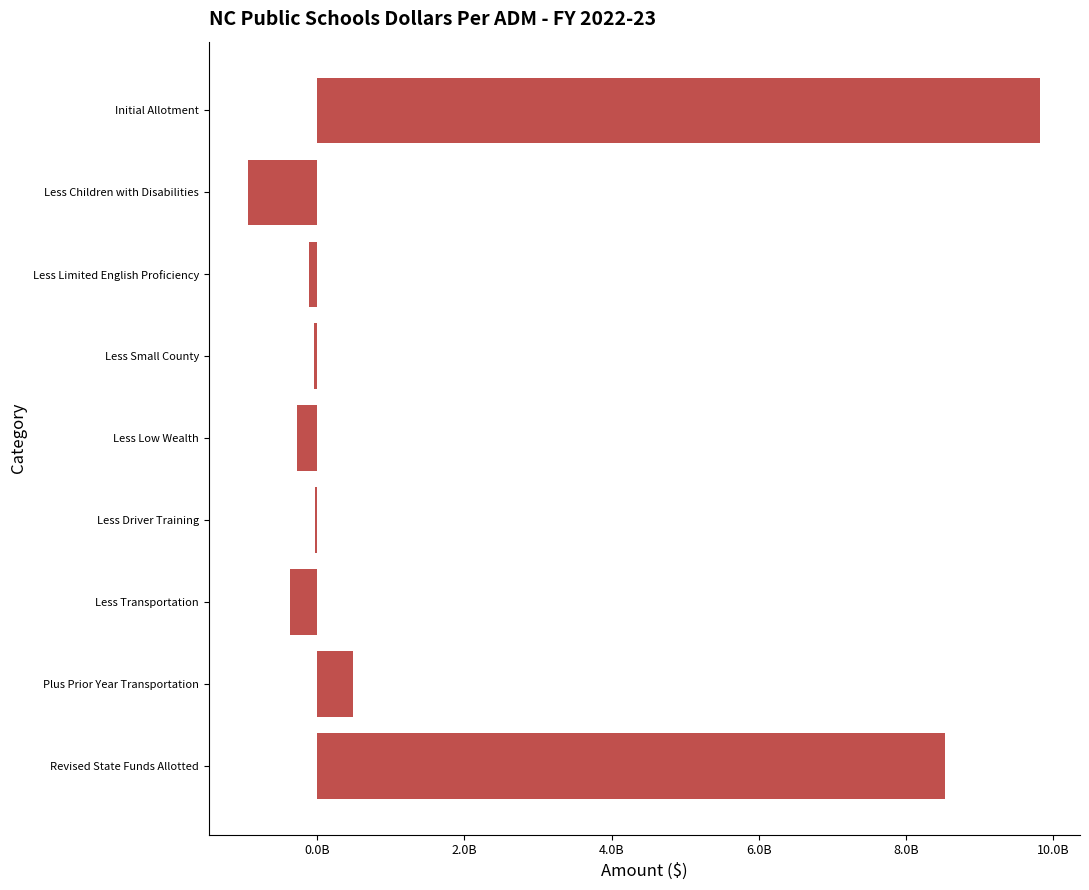

What is the sum of all values?

17058872746